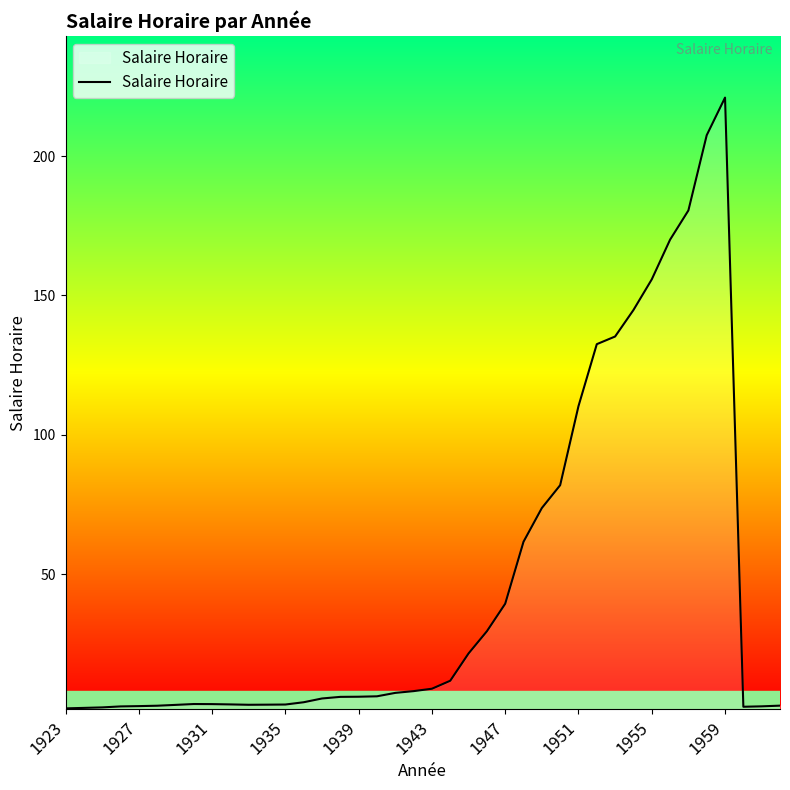

What is the maximum value shown in the chart?

221.0